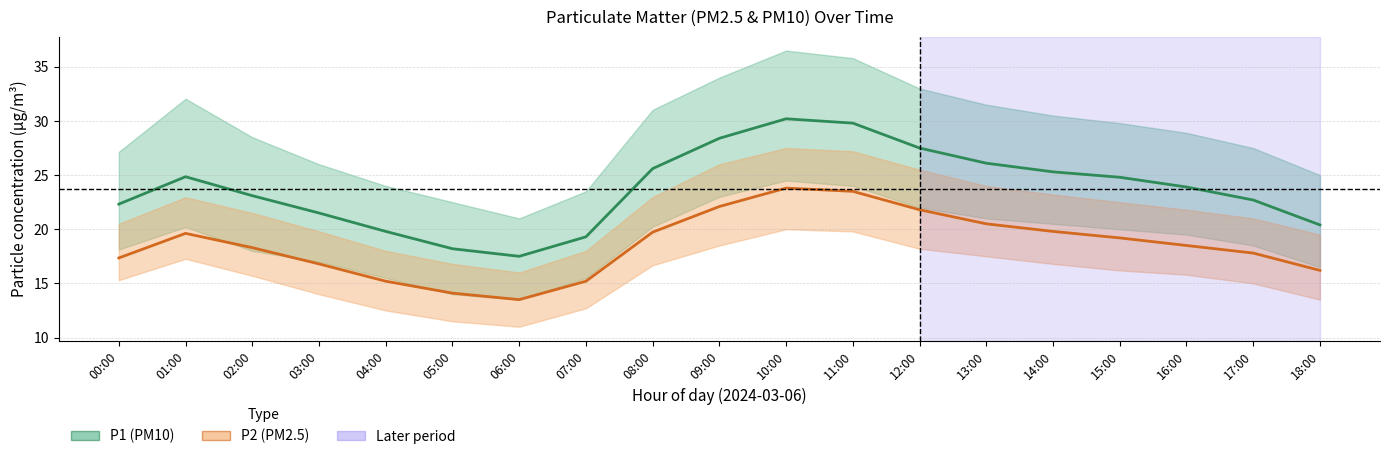

Between 09:00 and 08:00, which is larger?

09:00